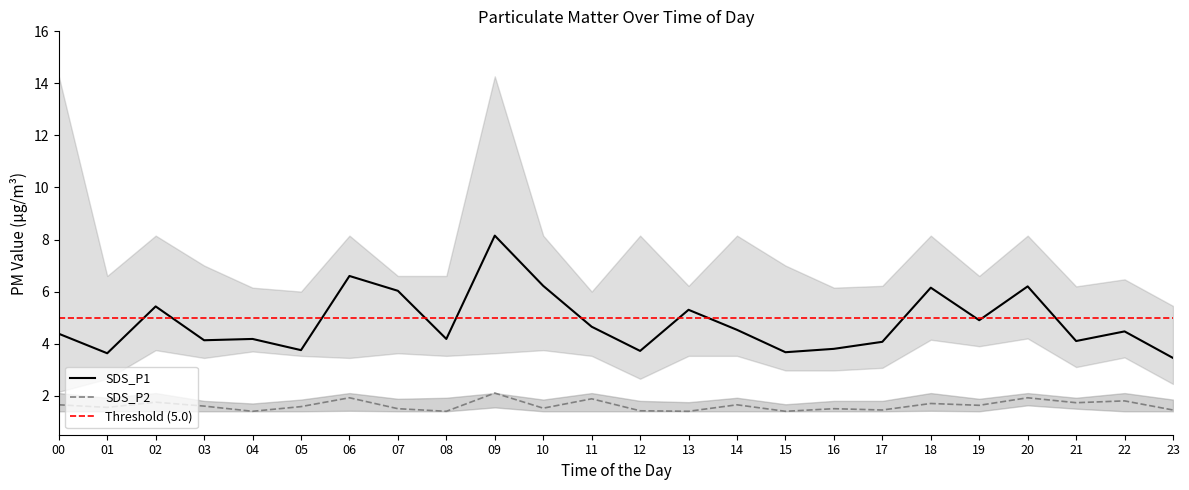

Between 03 and 13, which series saw the biggest shift?

SDS_P1